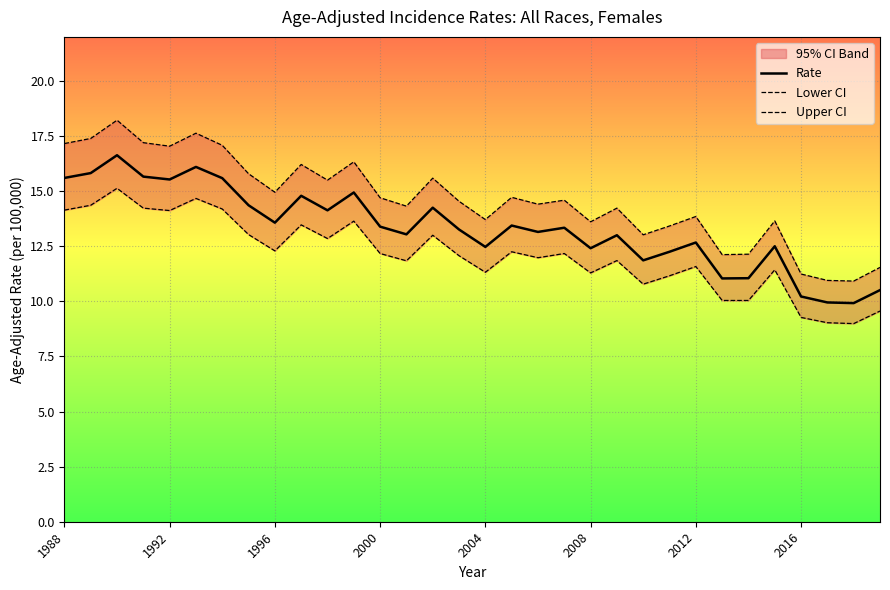

True or false: Lower CI and Rate cross at least once.

False